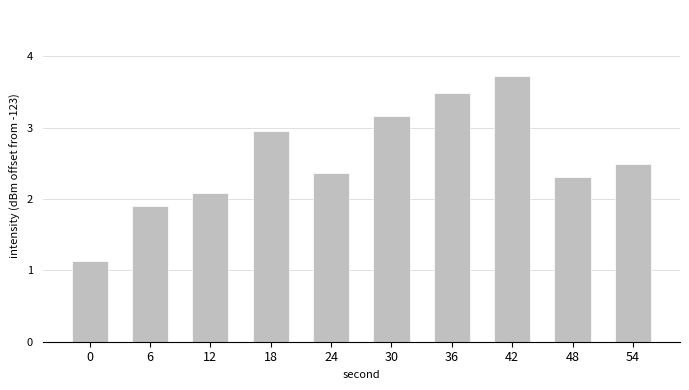

What is the value of the 9th bar from the left?

2.3